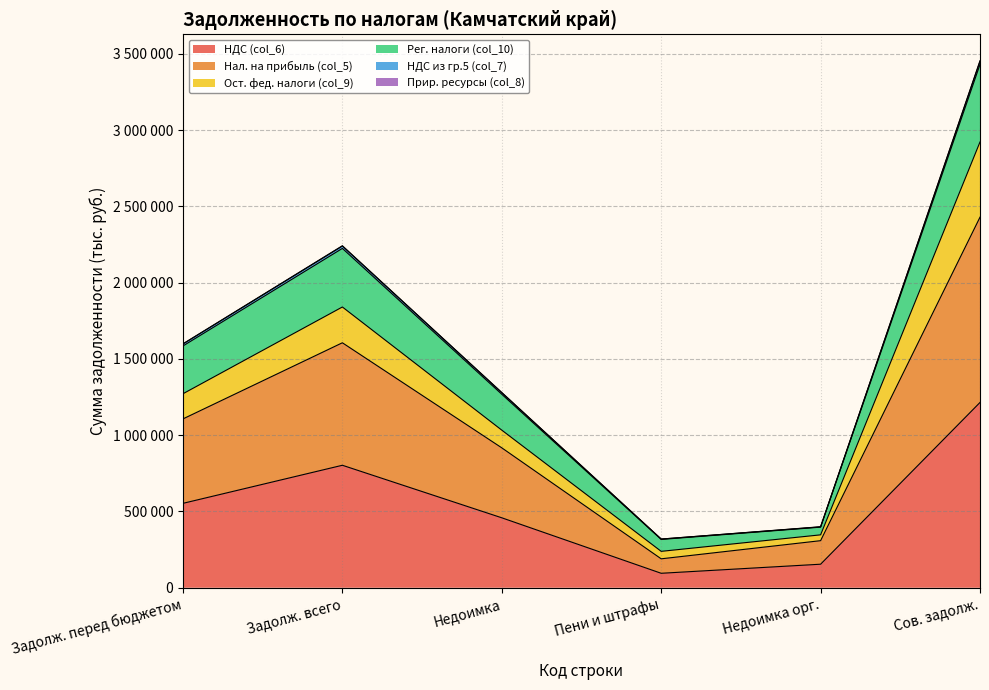

Does the chart display data point markers on the line(s)?

No